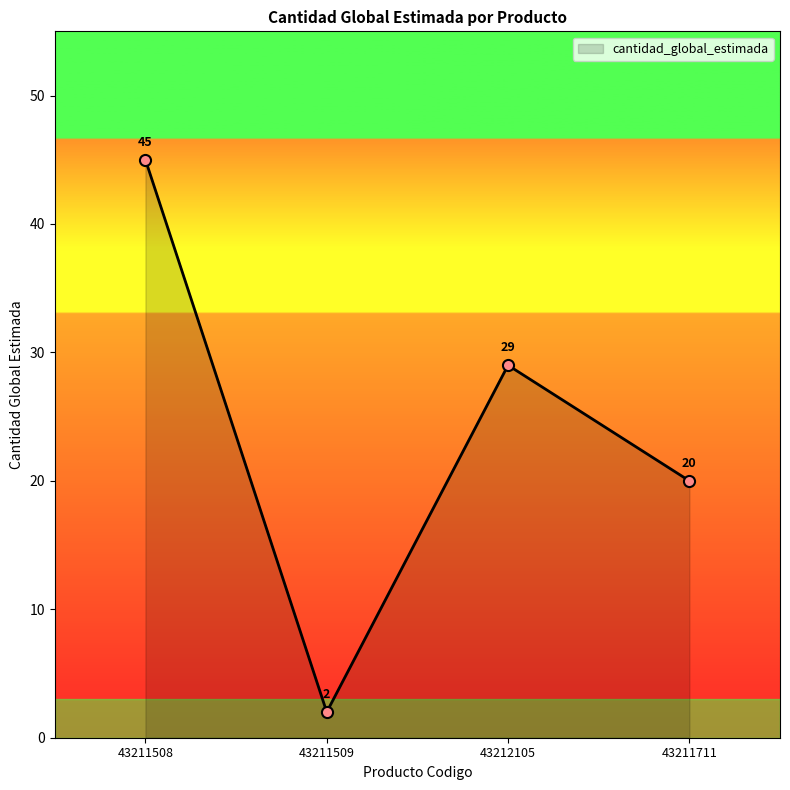

What position from the right is 43212105?

2